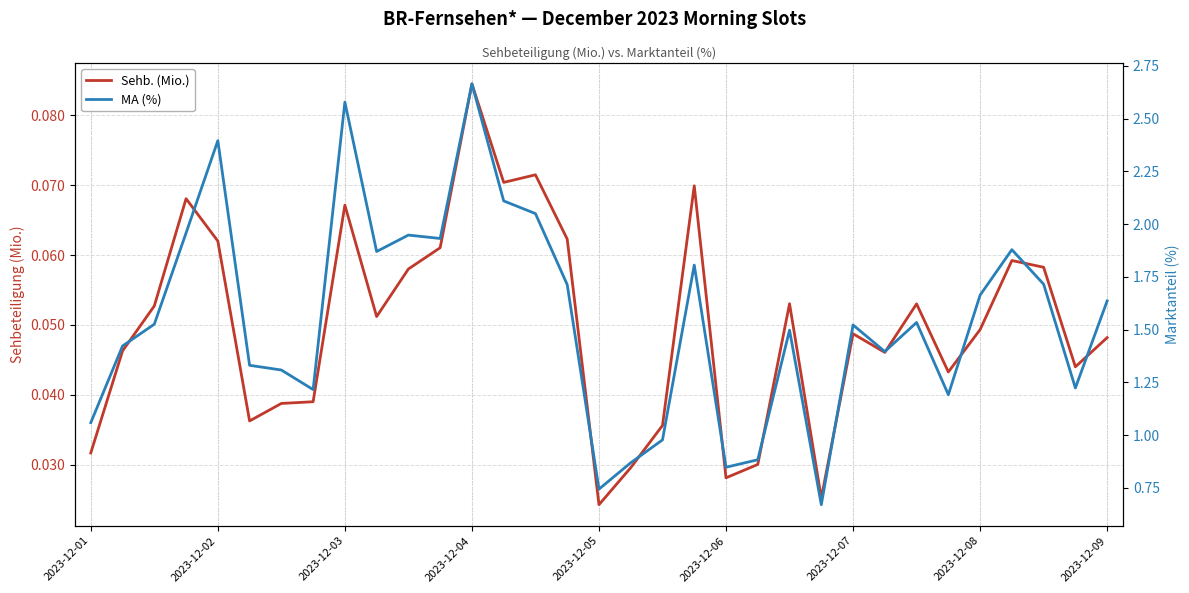

Does the chart display data point markers on the line(s)?

No